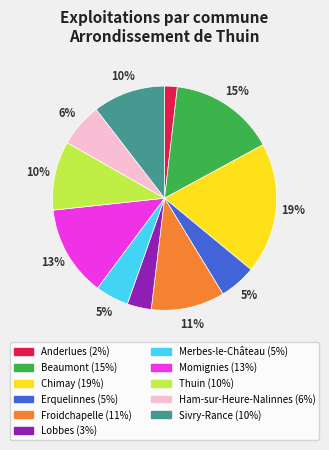

To the nearest percent, what percentage of the pie is Thuin?

10%